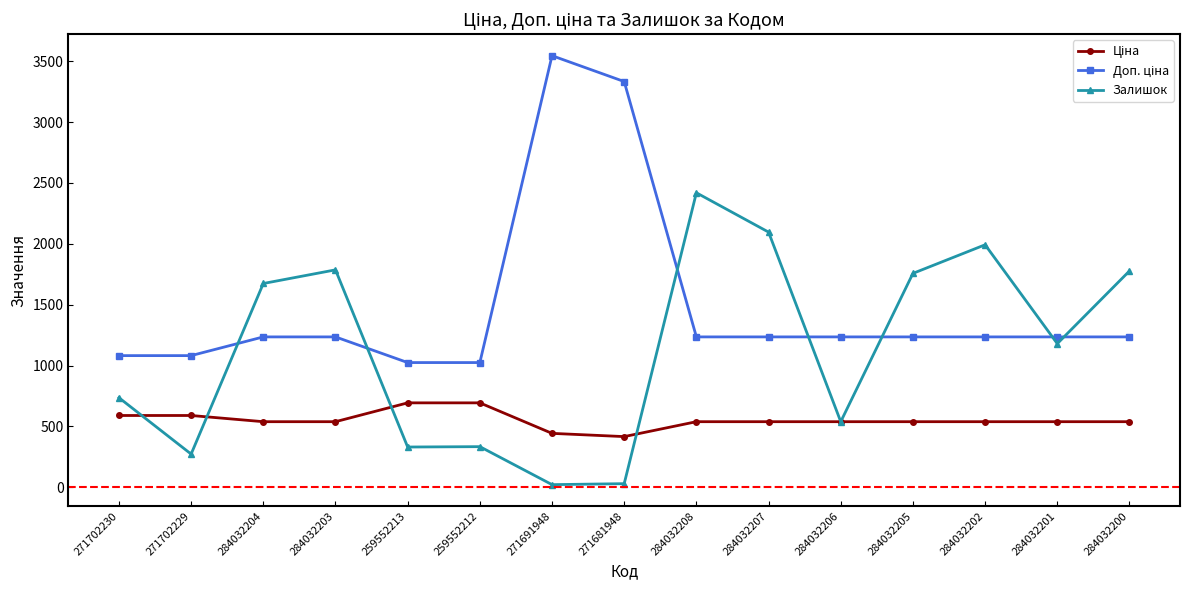

The value of Залишок at 284032200 is 3139.4. True or false?

False